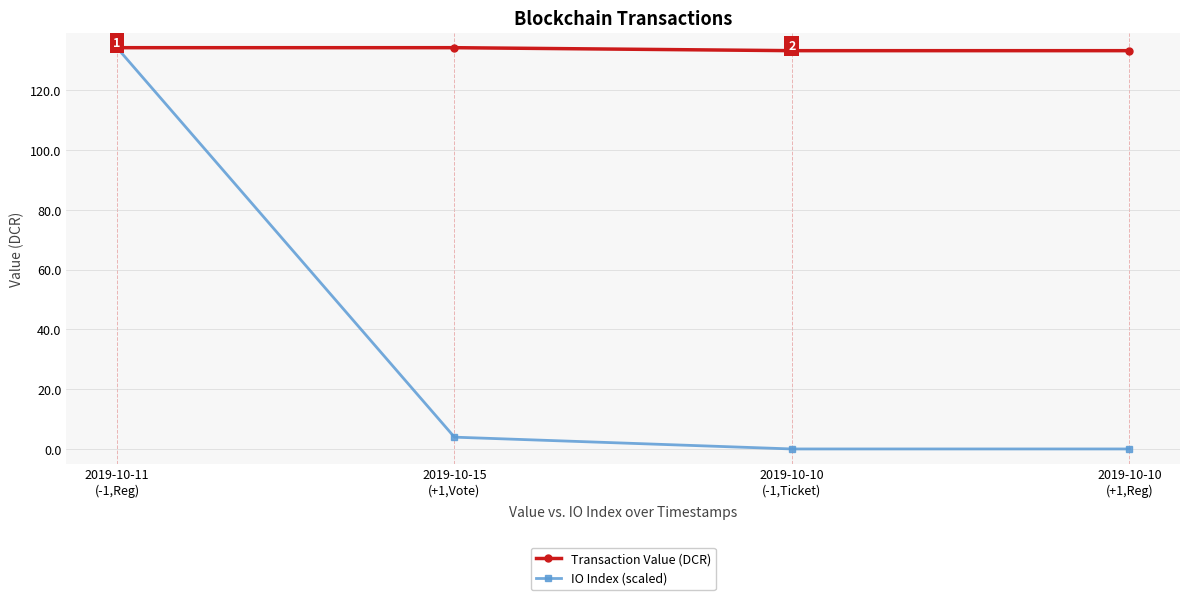

Reading left to right, transcribe all the data shown in this chart.

Transaction Value (DCR): 2019-10-11
(-1,Reg)=134.3	2019-10-15
(+1,Vote)=134.3	2019-10-10
(-1,Ticket)=133.3	2019-10-10
(+1,Reg)=133.3
IO Index (scaled): 2019-10-11
(-1,Reg)=134.3	2019-10-15
(+1,Vote)=4.0	2019-10-10
(-1,Ticket)=0.0	2019-10-10
(+1,Reg)=0.0